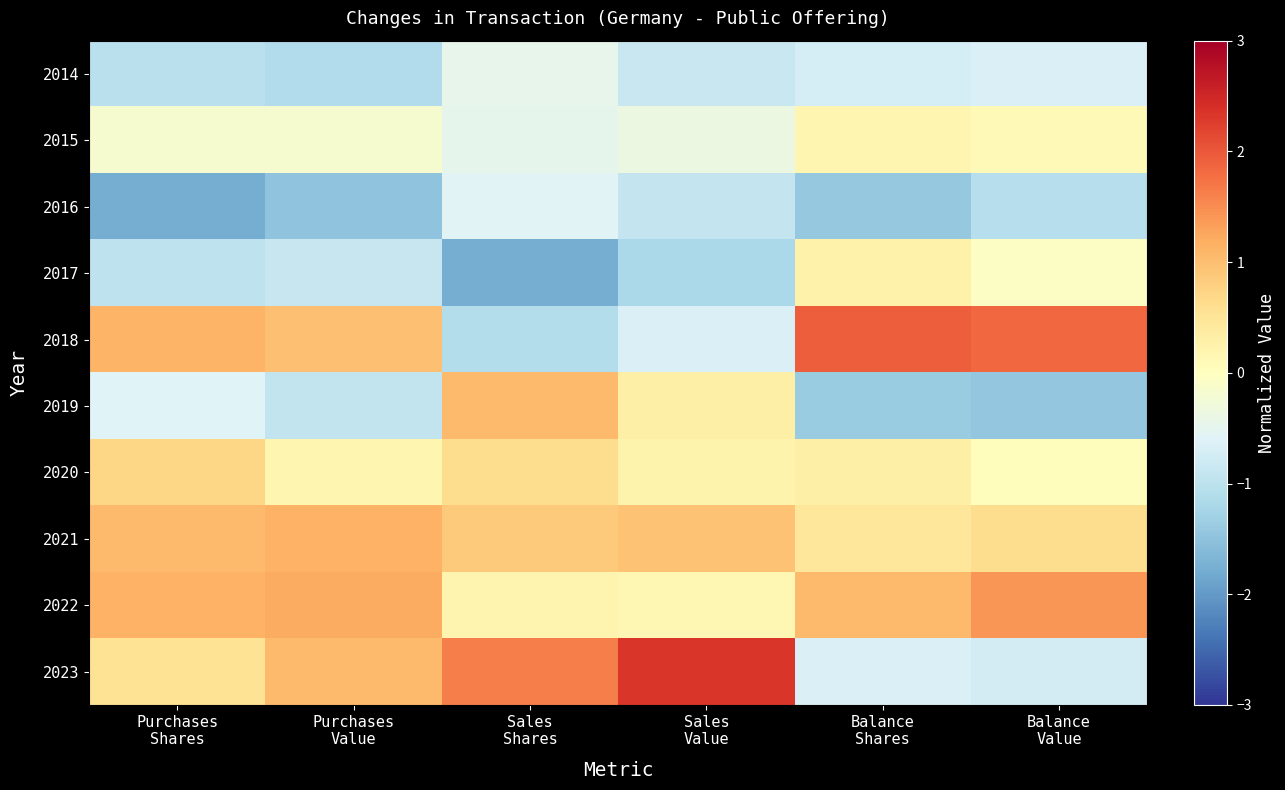

How many distinct data groups are displayed?

10